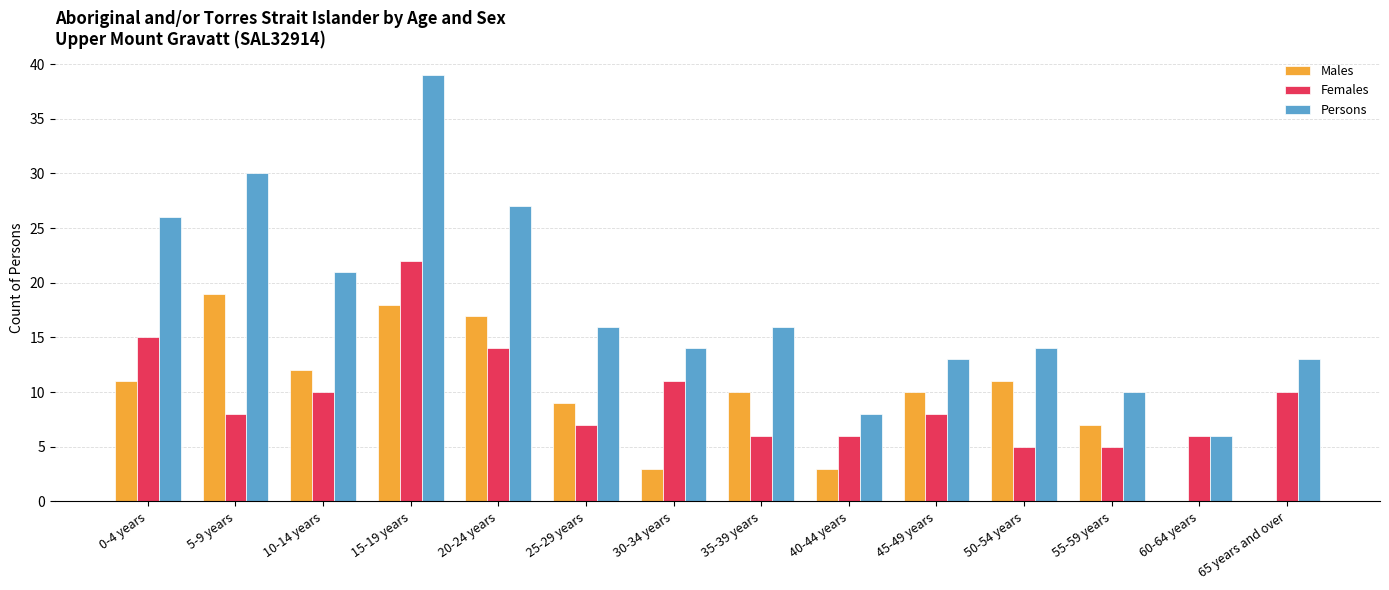

True or false: Persons has a value of 16 at 25-29 years.

True